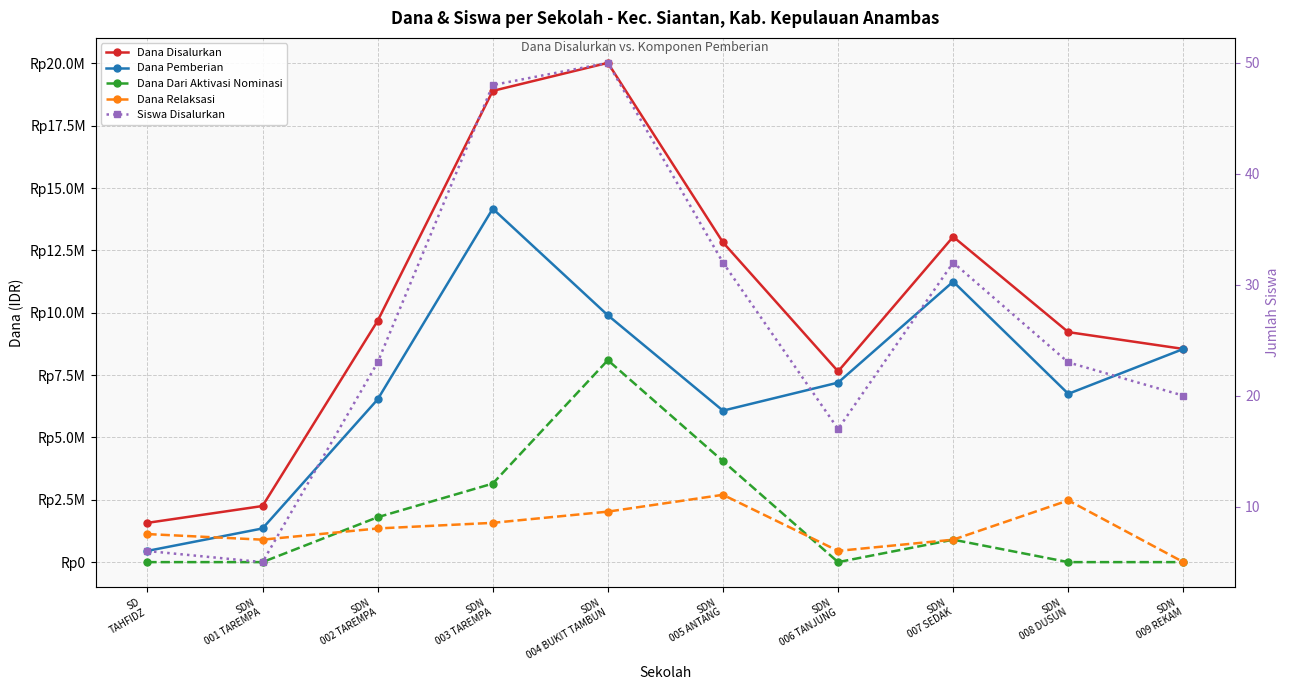

True or false: Dana Dari Aktivasi Nominasi has a value of -3466687 at SDN
009 REKAM.

False